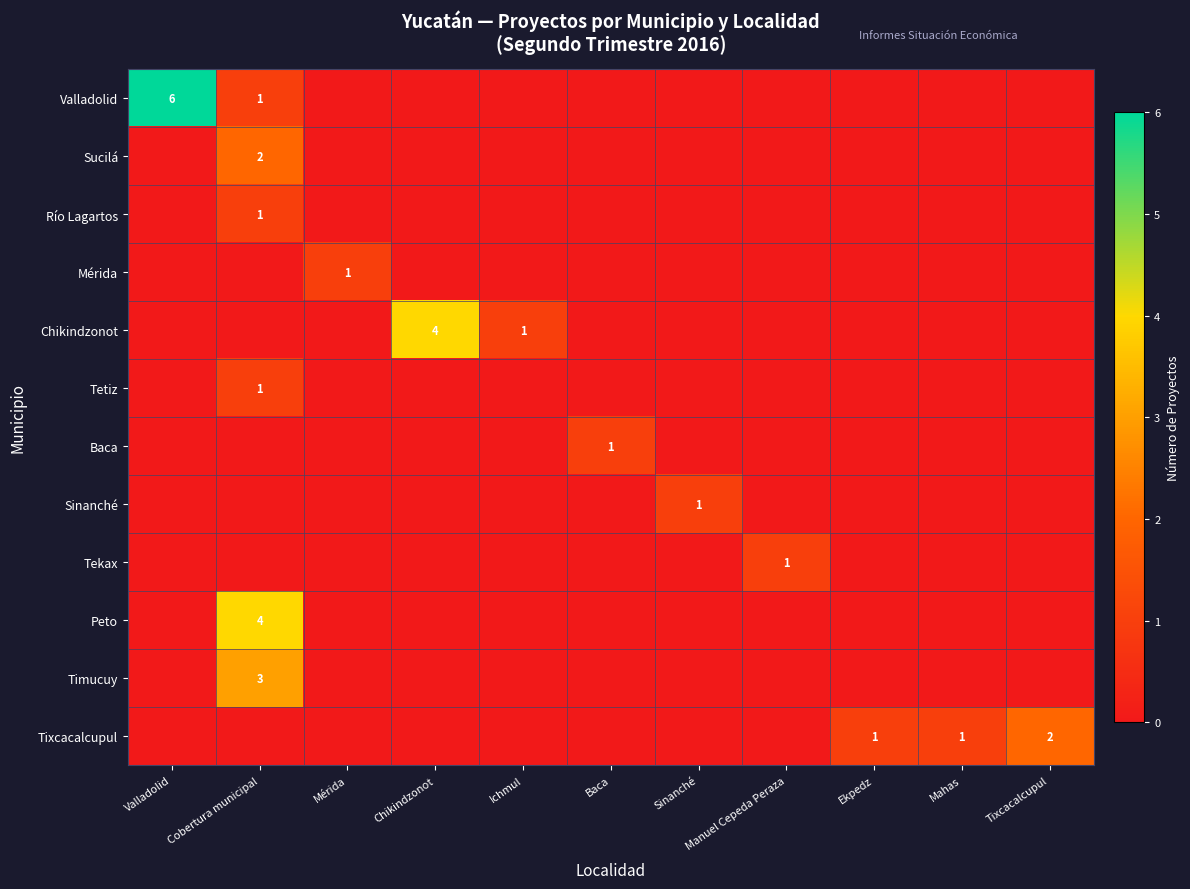

What is the total value across all series at Valladolid?

6